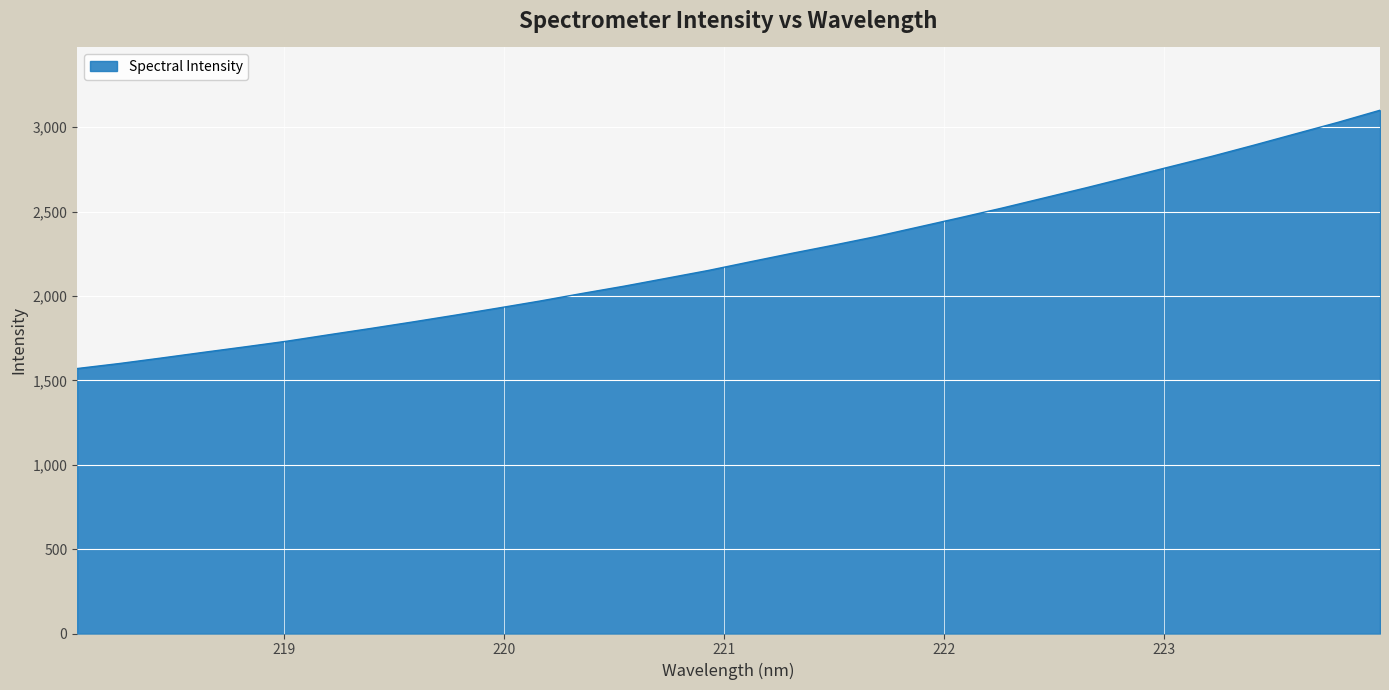

Does the chart have visible grid lines?

Yes